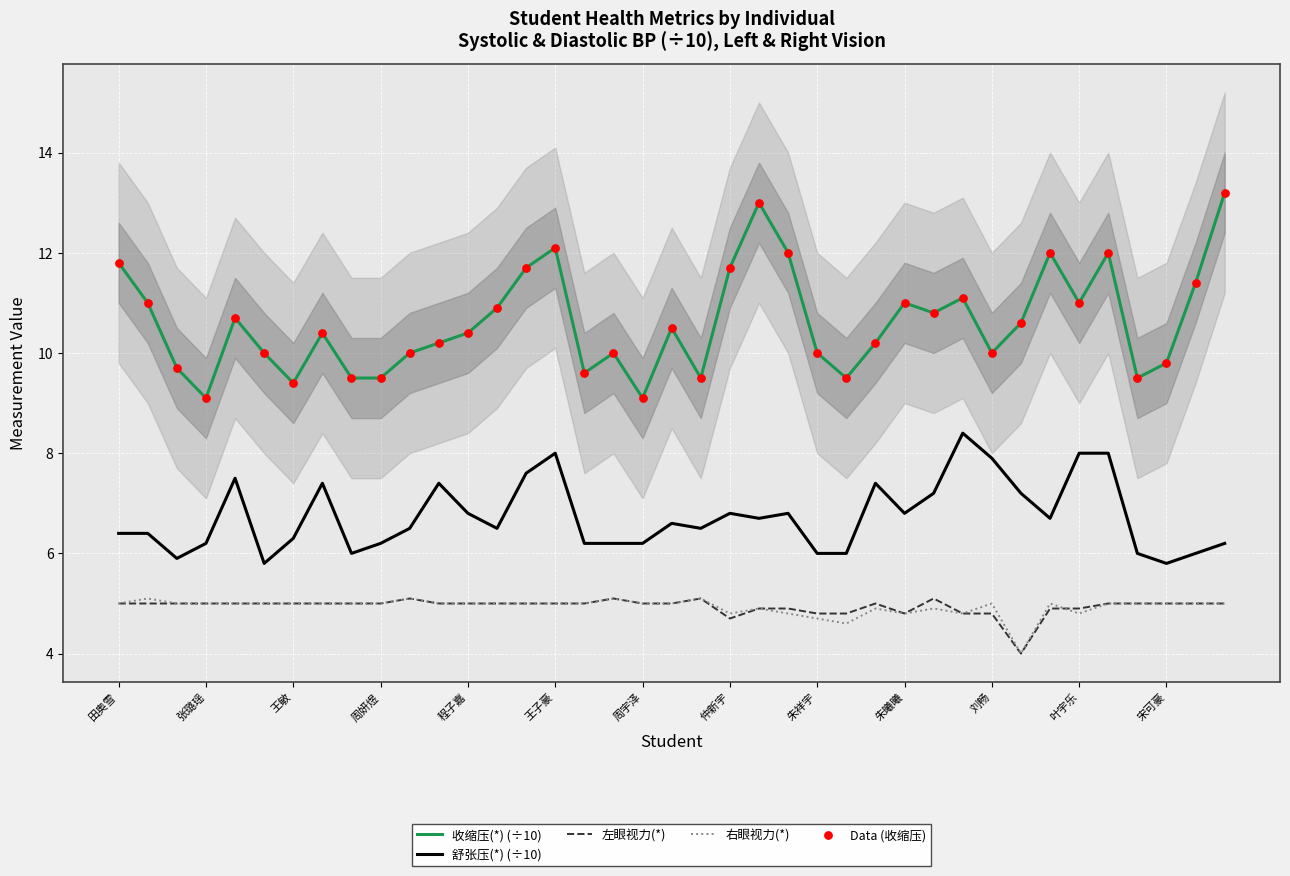

At how many categories does at least one series exceed 4?

39